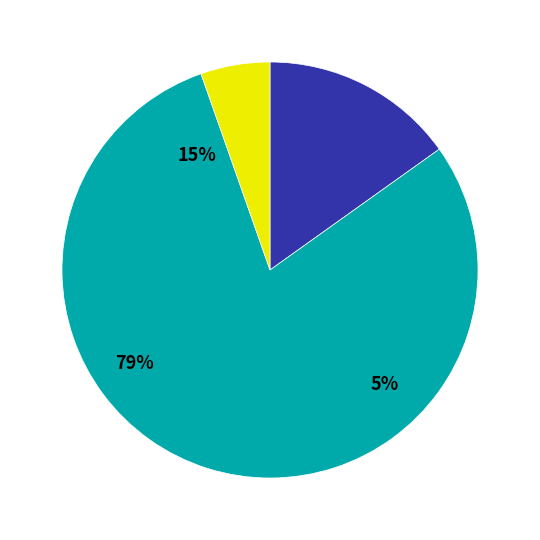

What percentage is NOT represented by Άλλο επίπεδο σπουδών?

94.6%